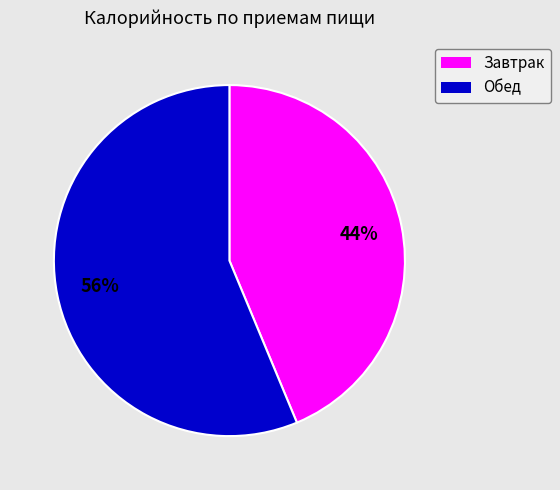

Which category has the smallest portion of the pie?

Завтрак